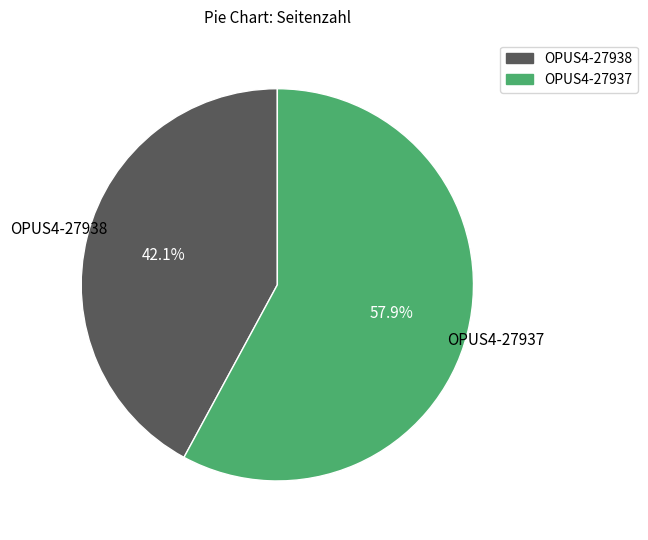

What is the majority slice?

OPUS4-27937